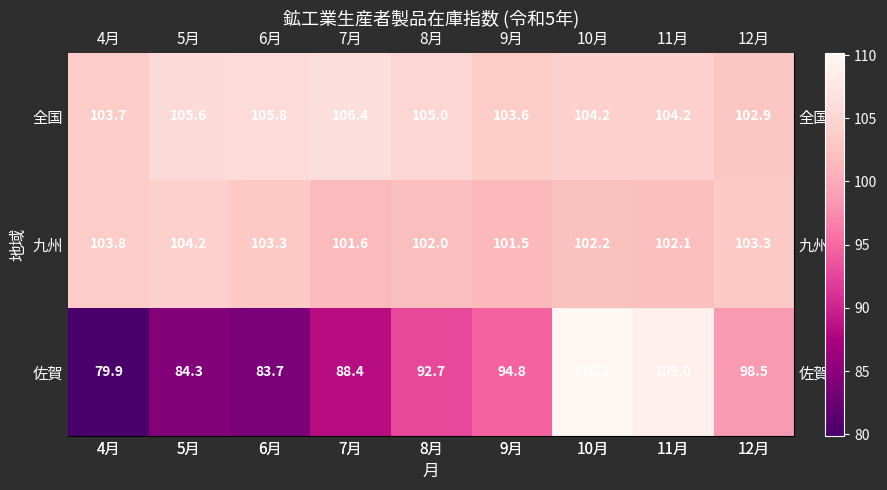

Read the 佐賀 value at 6月.

83.7